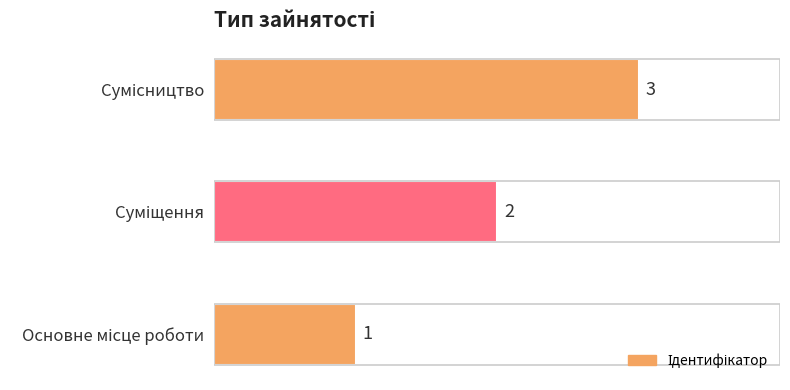

How many data points are above 2?

1